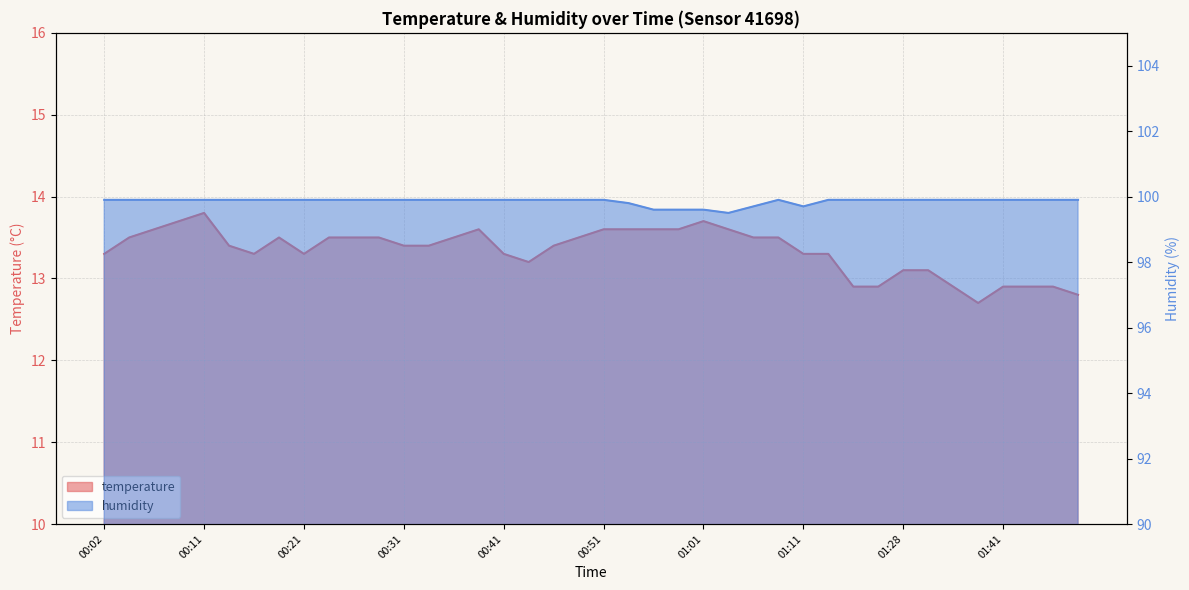

True or false: humidity and temperature intersect in this chart.

False